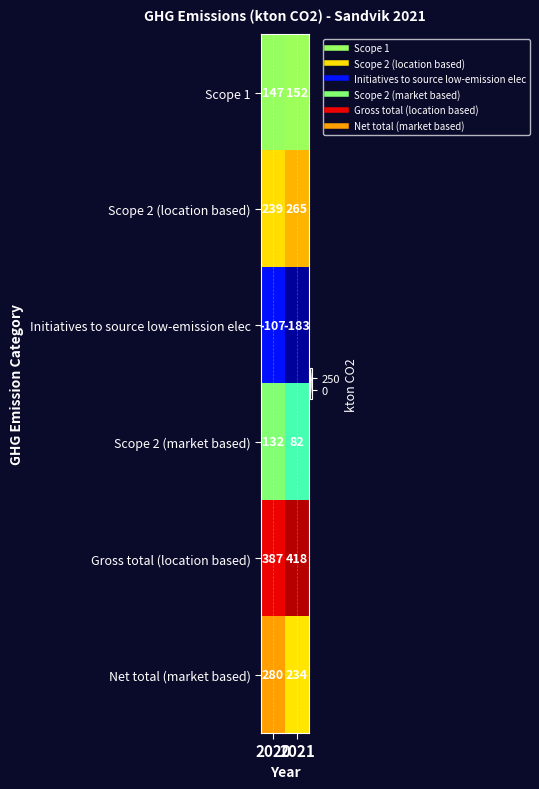

Which series has the largest total across all categories?

Gross total (location based)